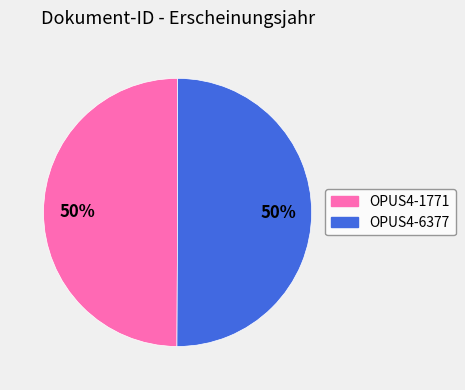

To the nearest percent, what is the average slice percentage?

50%